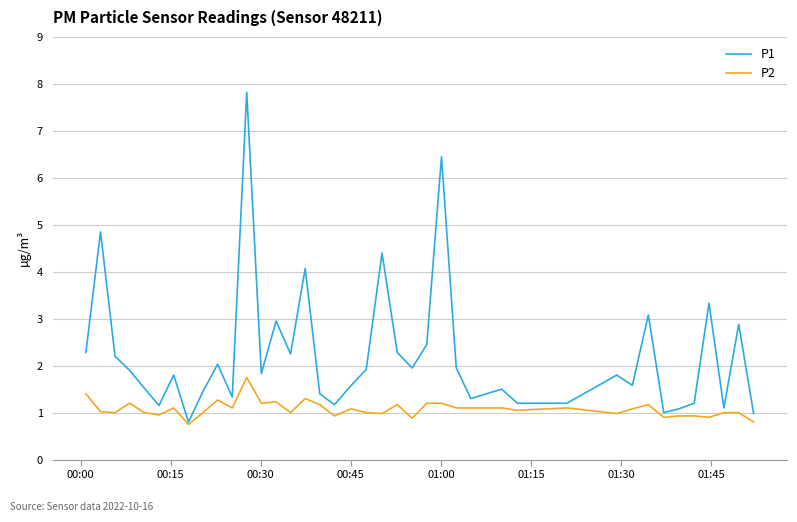

Which series has the largest total across all categories?

P1